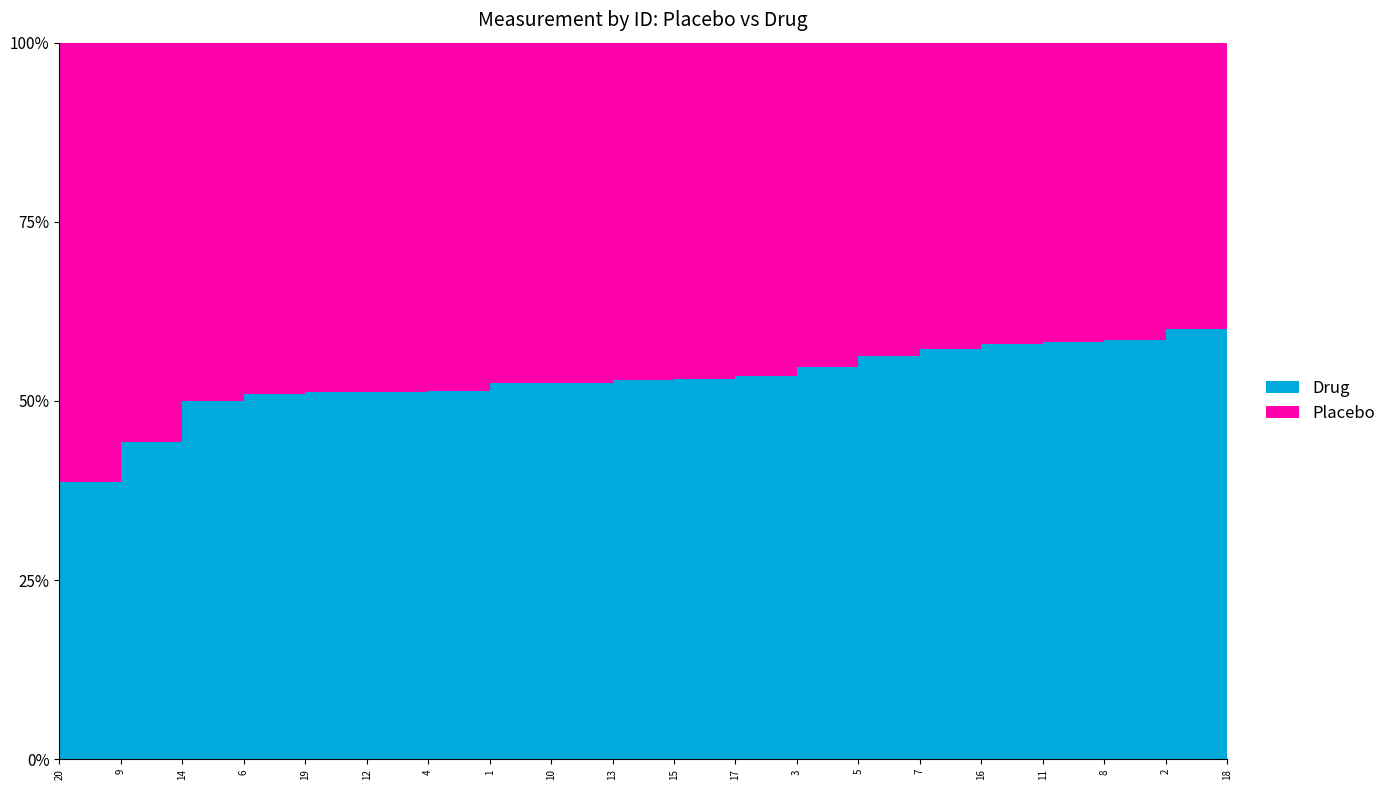

Reading left to right, extract all data points from this chart.

Placebo: 1=2.8	2=2.3	3=3.1	4=2.9	5=3.0	6=3.3	7=3.1	8=3.7	9=3.3	10=2.9	11=2.9	12=3.7	13=3.2	14=3.2	15=3.3	16=2.7	17=3.5	18=2.2	19=3.3	20=3.9
Drug: 1=3.1	2=3.4	3=3.8	4=3.1	5=3.9	6=3.4	7=4.2	8=5.2	9=2.6	10=3.2	11=4.1	12=3.9	13=3.6	14=3.2	15=3.7	16=3.7	17=4.0	18=3.7	19=3.5	20=2.5